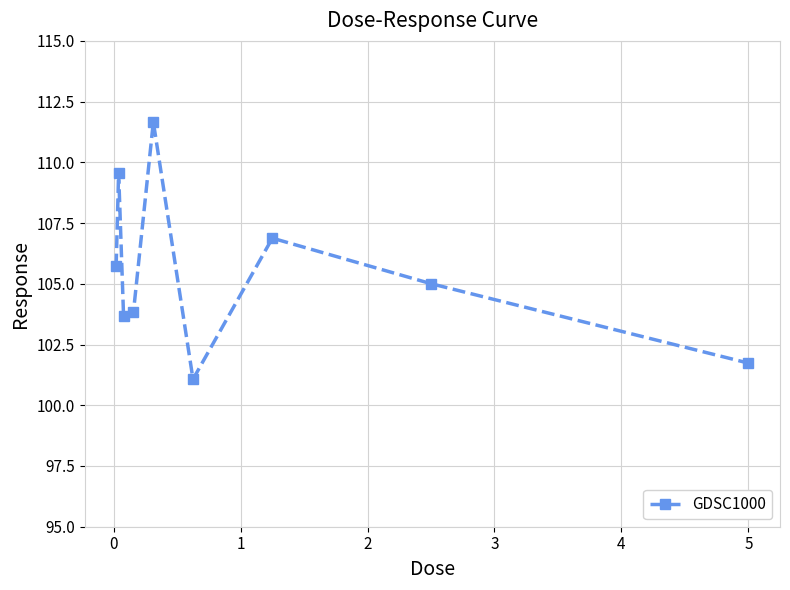

How many points are lower than both their immediate neighbors (excluding endpoints)?

2